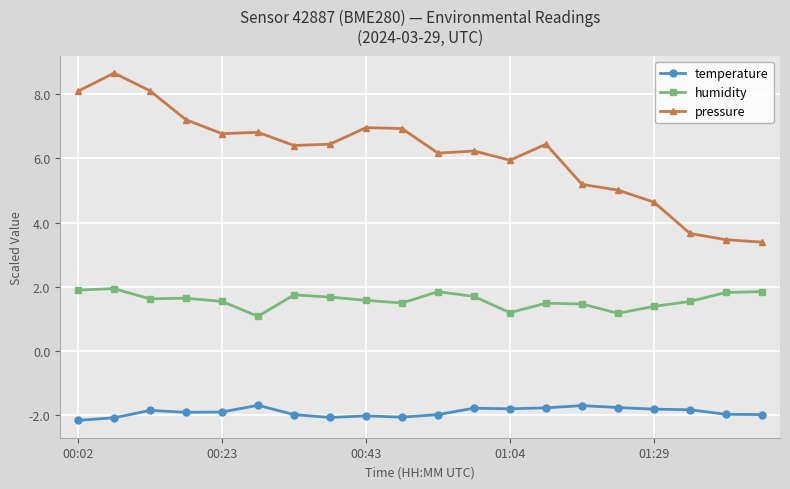

What is the value of the pressure point at the 18th from the left?

3.7